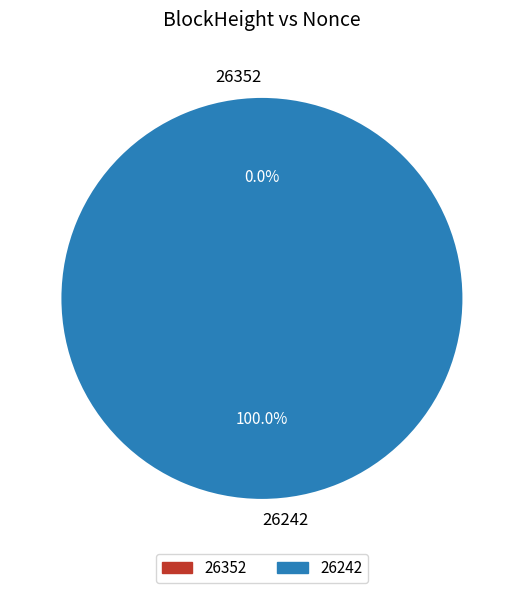

Which category accounts for the majority?

26242